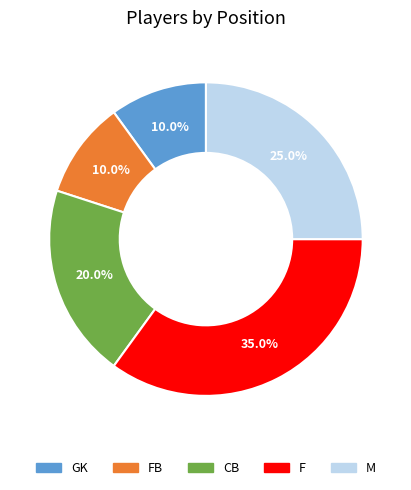

What is the largest slice in the pie chart?

F